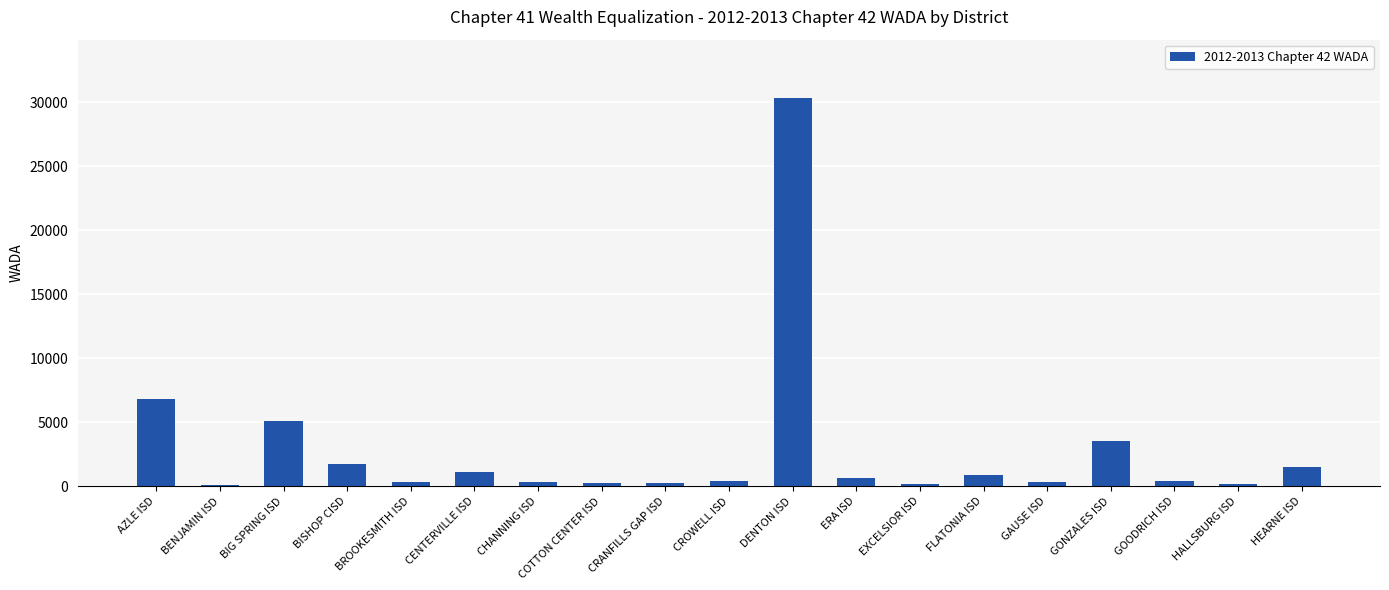

What is the difference between the maximum and minimum values?

30223.4